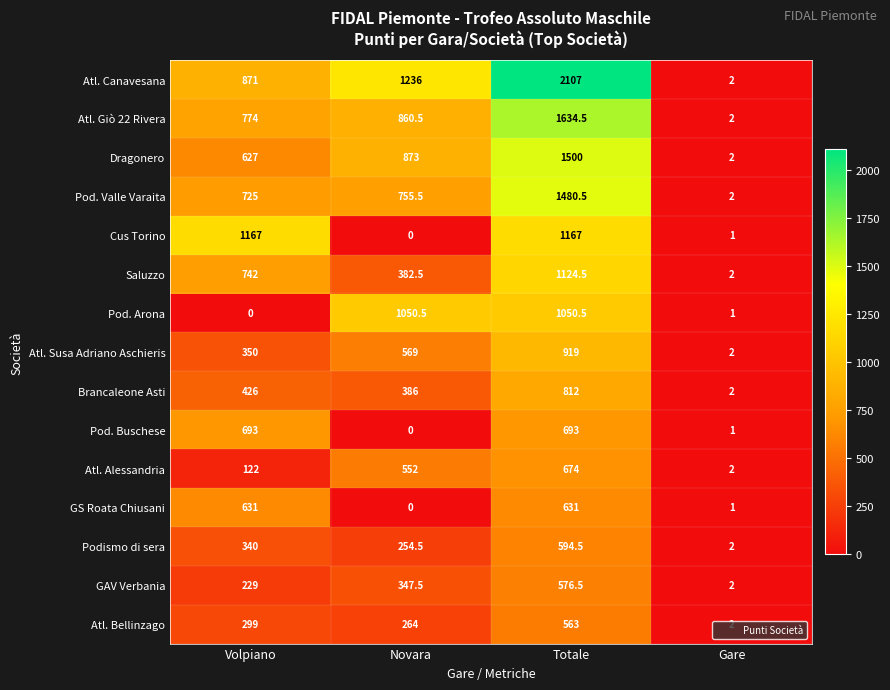

What is the maximum value shown in the chart?

2107.0